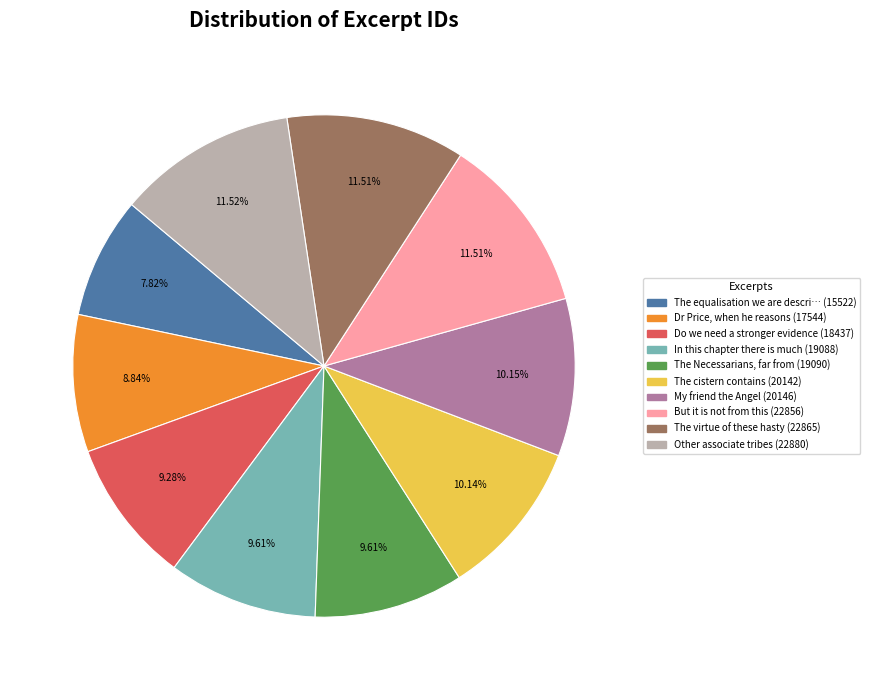

Is there any slice that represents more than half of the pie?

No